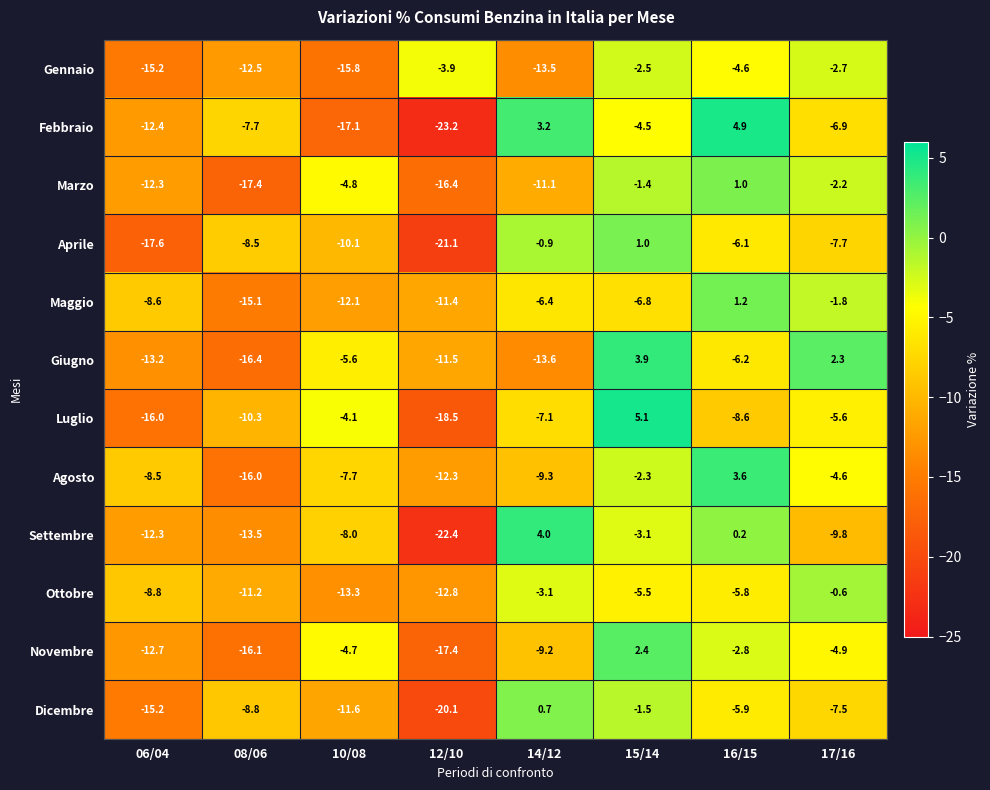

At which category is the sum across all series the highest?

15/14